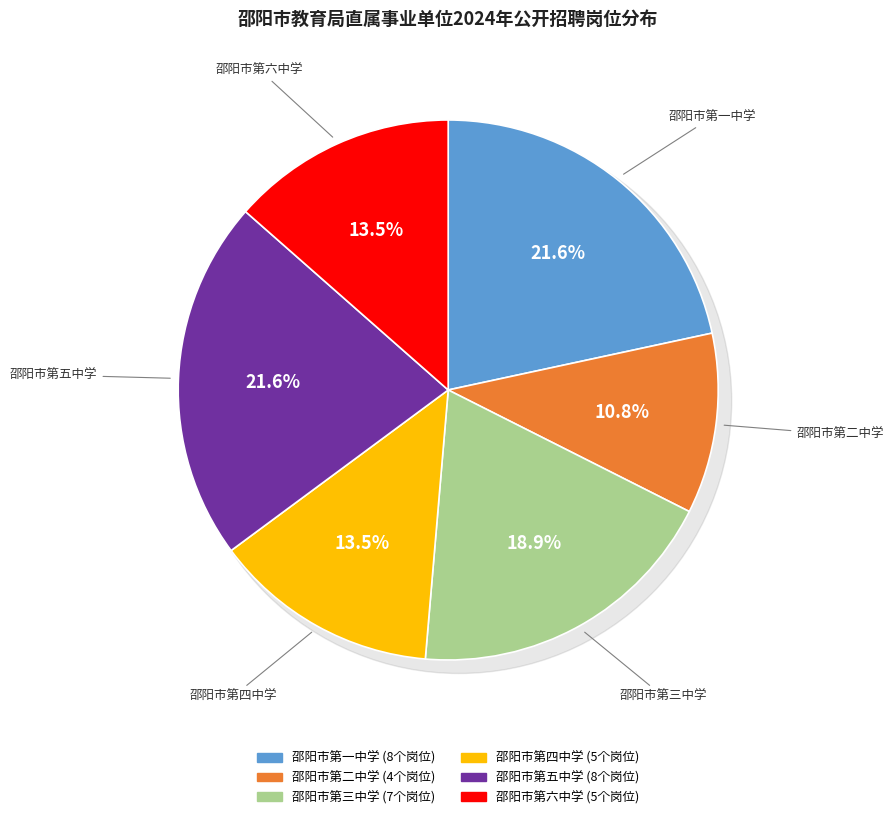

True or false: 邵阳市第六中学 accounts for 1% of the total.

False